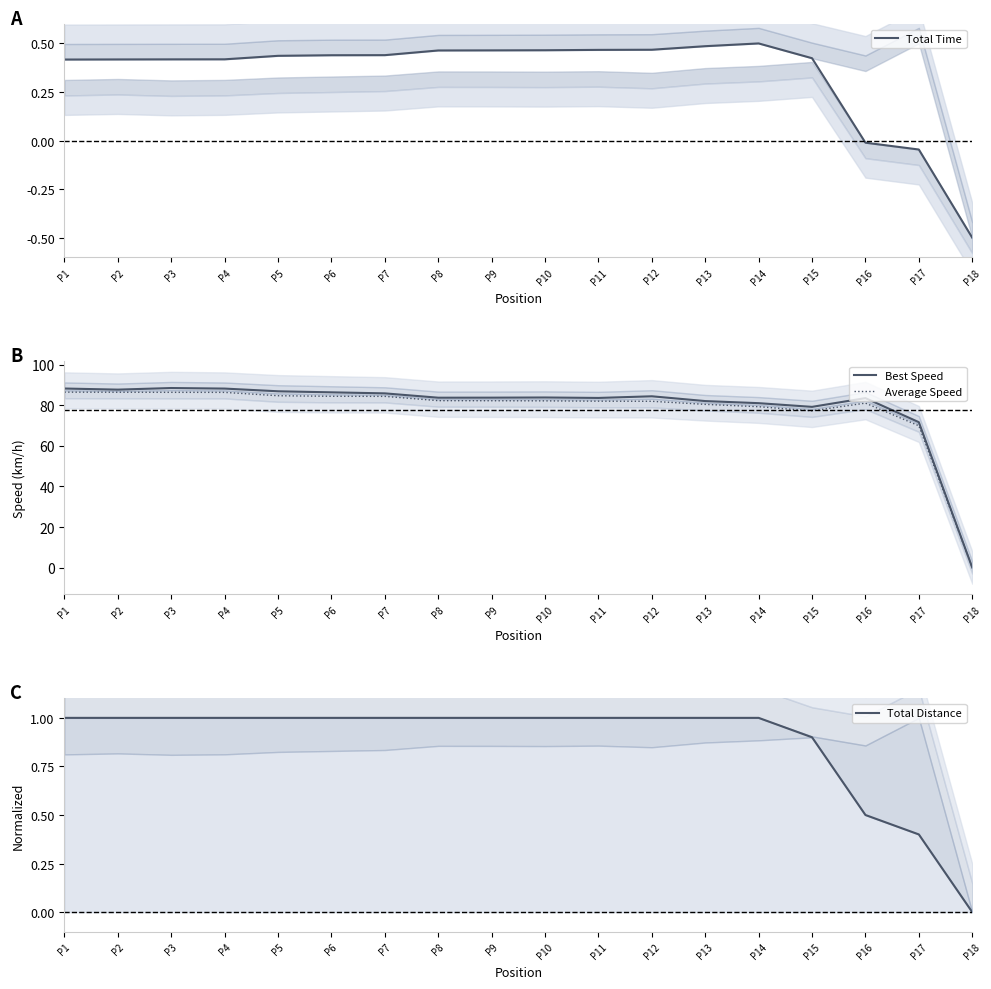

How many positive values does the Average Speed series have?

17